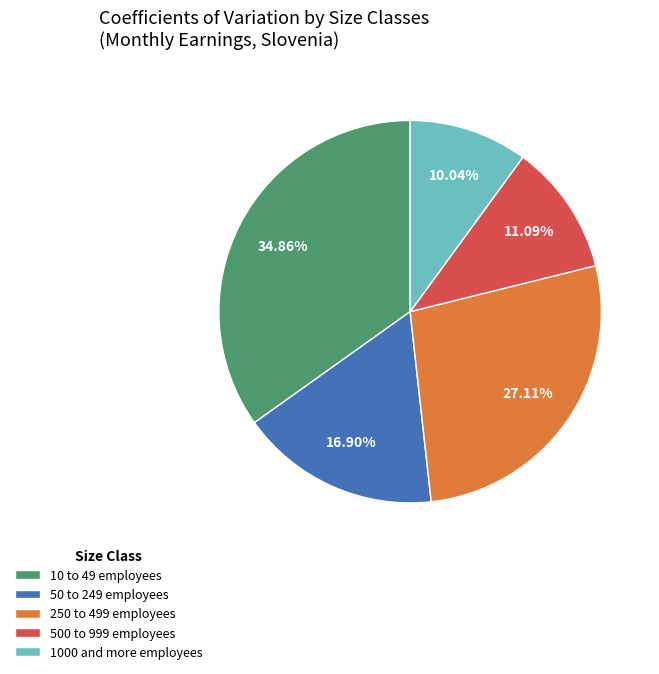

How many slices are in this pie chart?

5